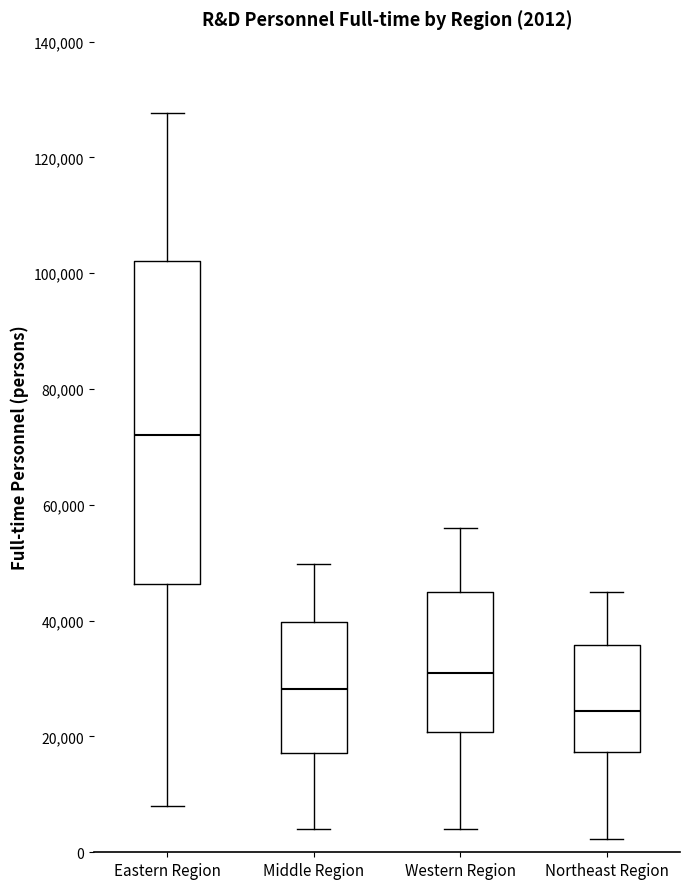

Which box has the lowest median line?

Northeast Region